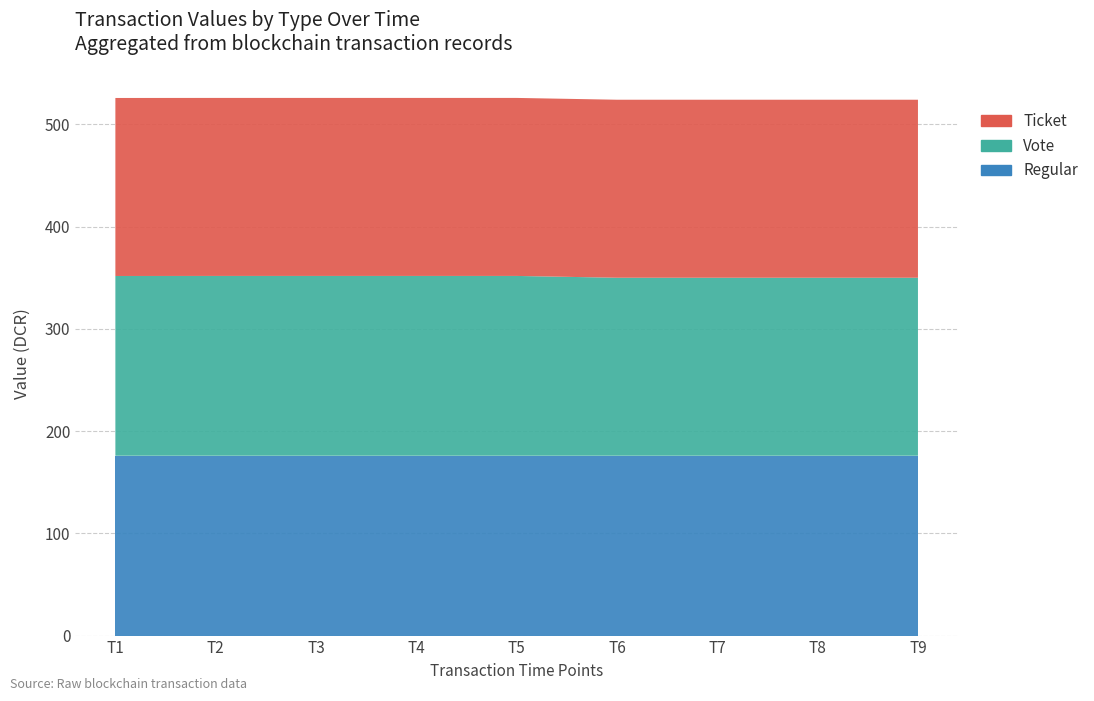

Reading left to right, list all the values displayed in this chart.

Regular: -1=175.8	1=175.9	2=175.9	3=175.9	4=175.9	5=175.9	6=175.9	7=174.1	8=174.1
Vote: -1=175.8	1=175.9	2=175.9	3=175.9	4=175.9	5=175.9	6=175.9	7=174.1	8=174.1
Ticket: -1=174.1	1=174.1	2=174.1	3=174.1	4=174.1	5=174.1	6=174.1	7=174.1	8=174.1